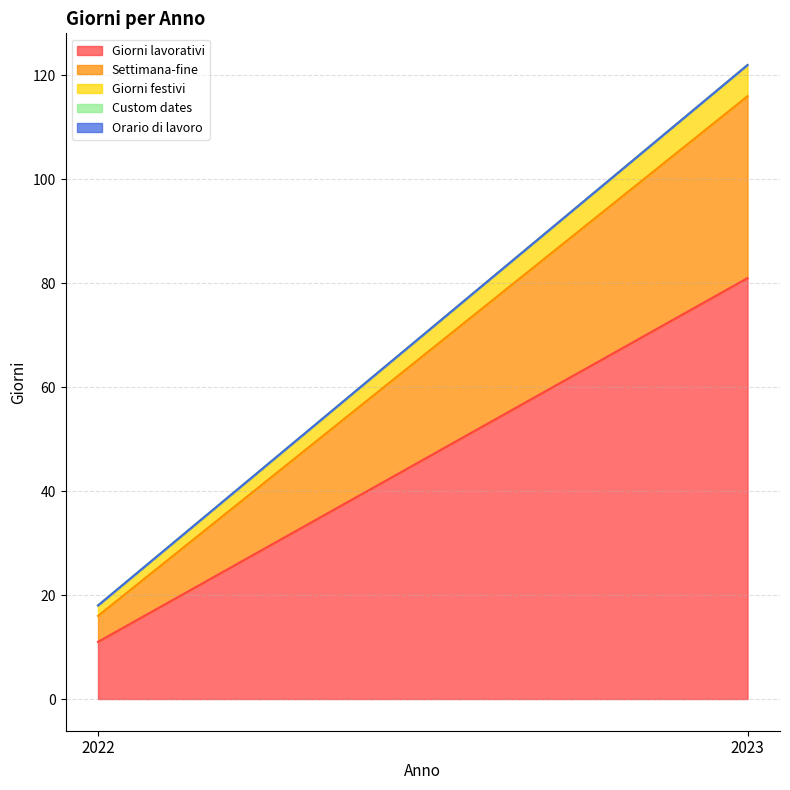

Where is Giorni festivi nearest to the value 4?

2022